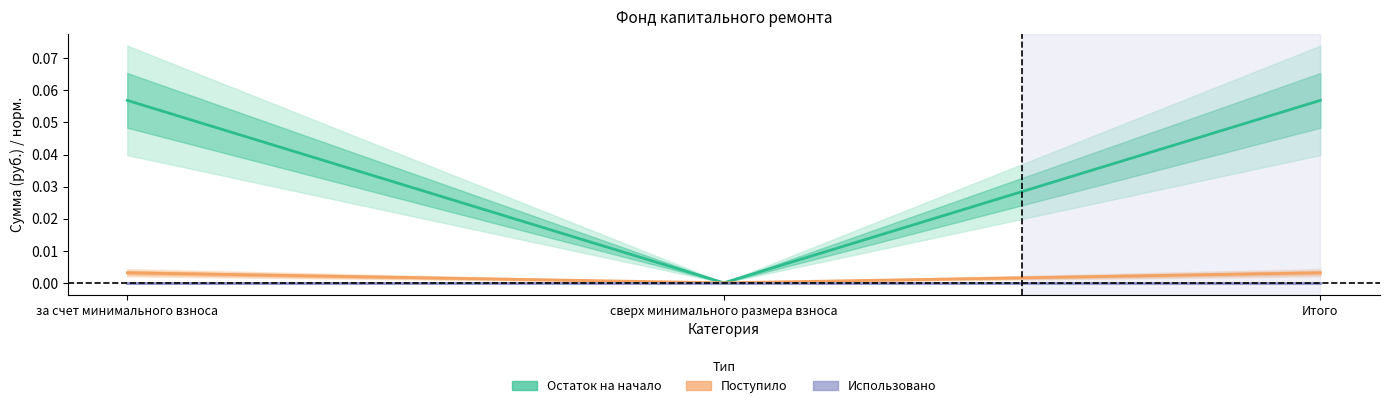

At which category is the sum across all series the highest?

за счет минимального взноса